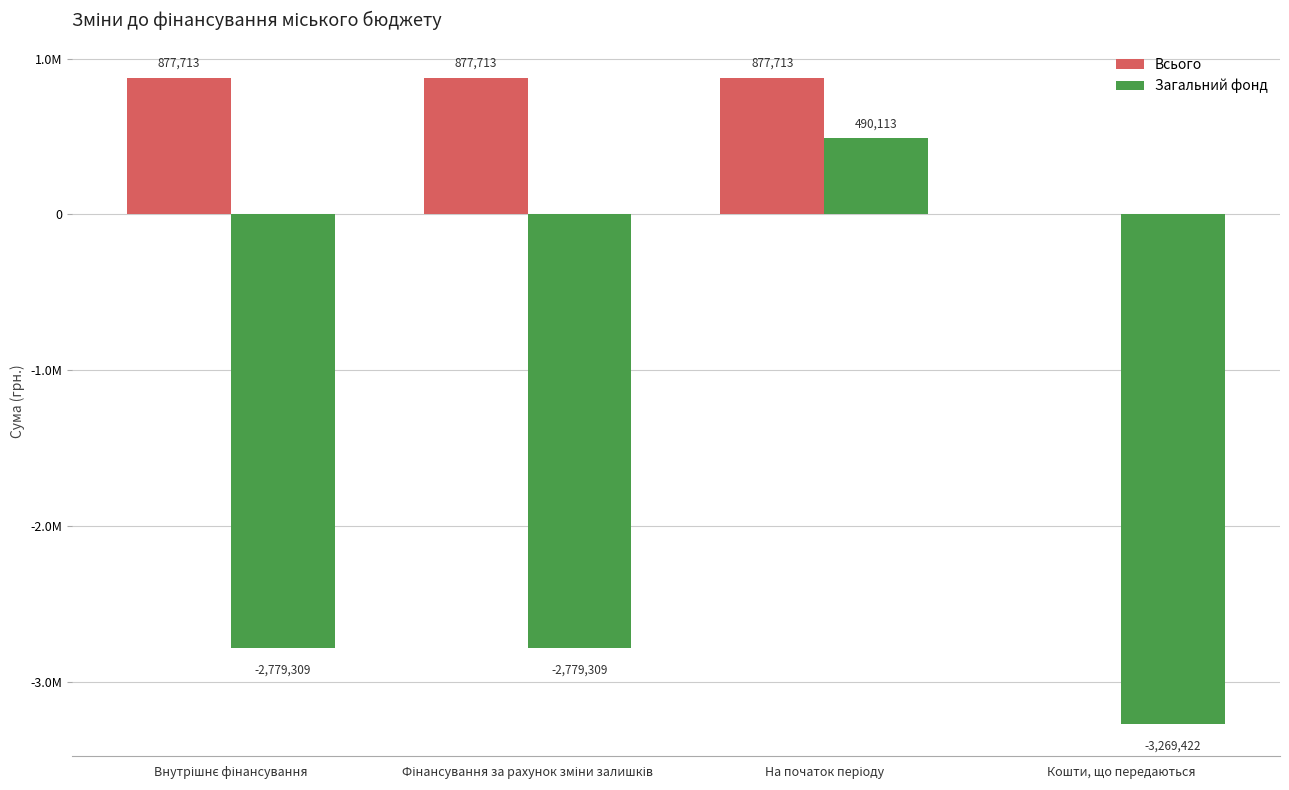

What are all the series names shown in the legend?

Всього, Загальний фонд